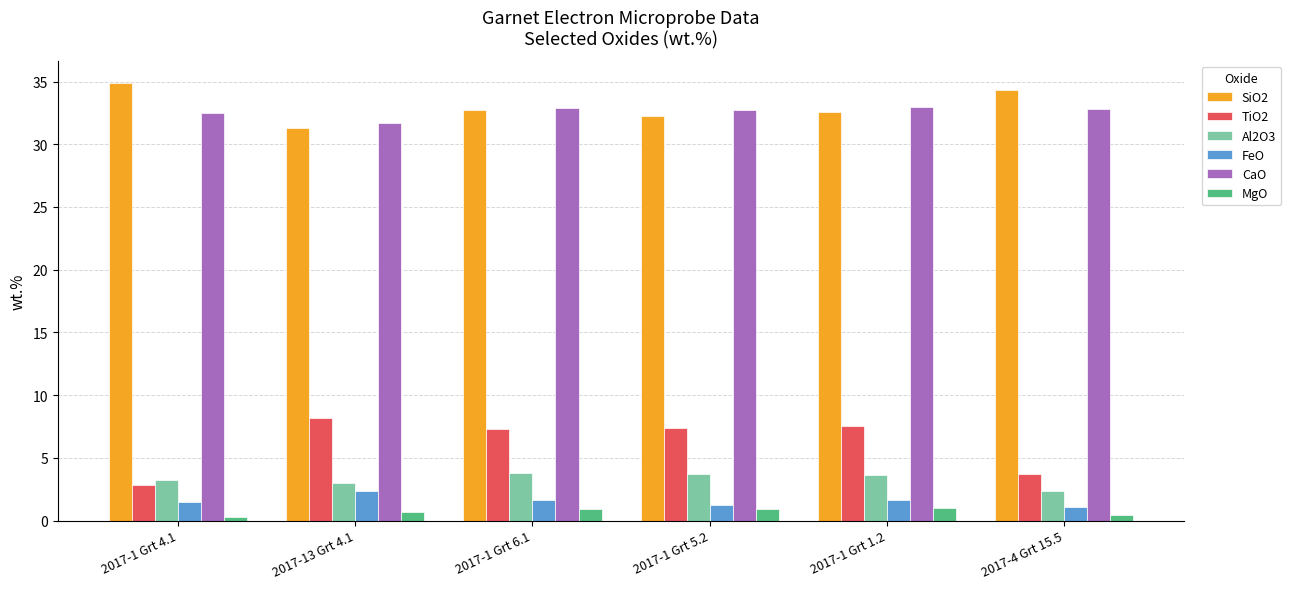

What is the sum of the Al2O3 values at 2017-1 Grt 1.2 and 2017-4 Grt 15.5?

6.0